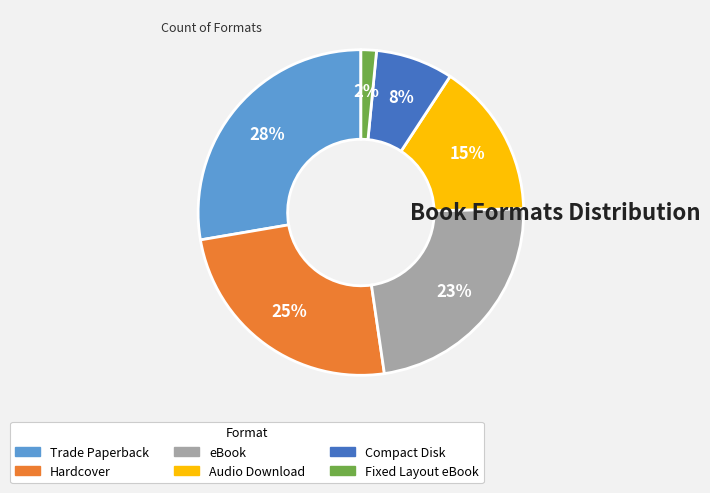

Does Audio Download account for over 50% of the chart?

No